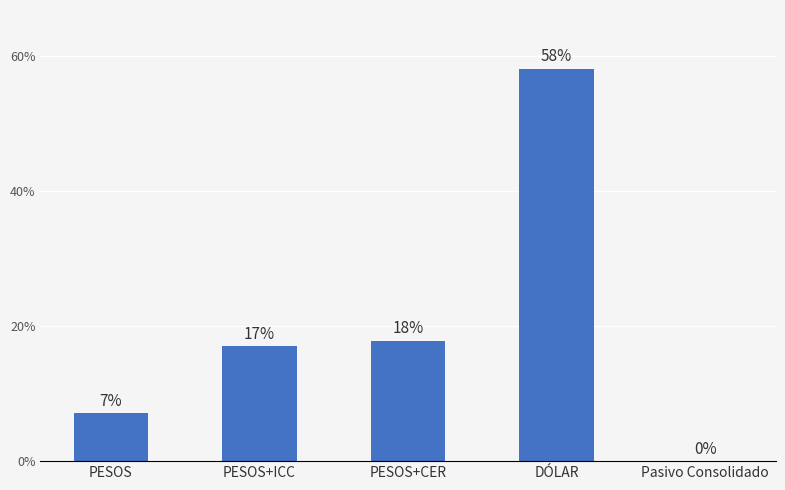

Is it true that the value at PESOS+CER is 17.8?

True